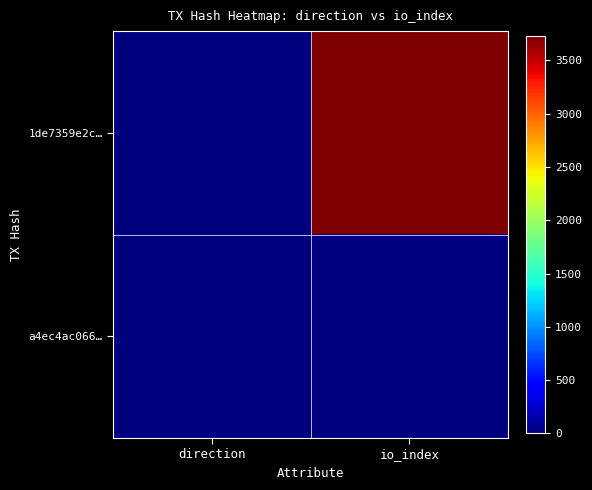

Reading left to right, transcribe all the data shown in this chart.

1de7359e2c…: direction=-1	io_index=3732
a4ec4ac066…: direction=1	io_index=0